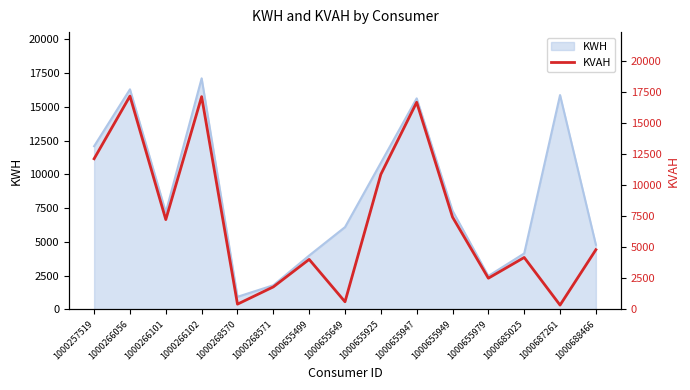

What is the value of the 1st point from the left?

12117.0